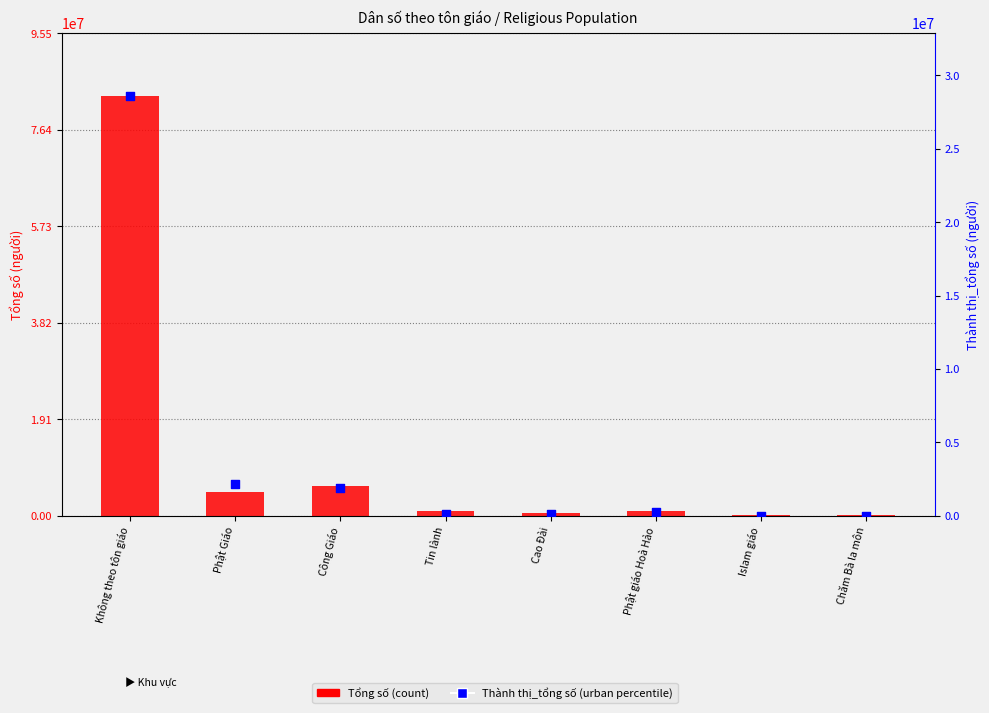

Which series has the largest total across all categories?

Tổng số (count)